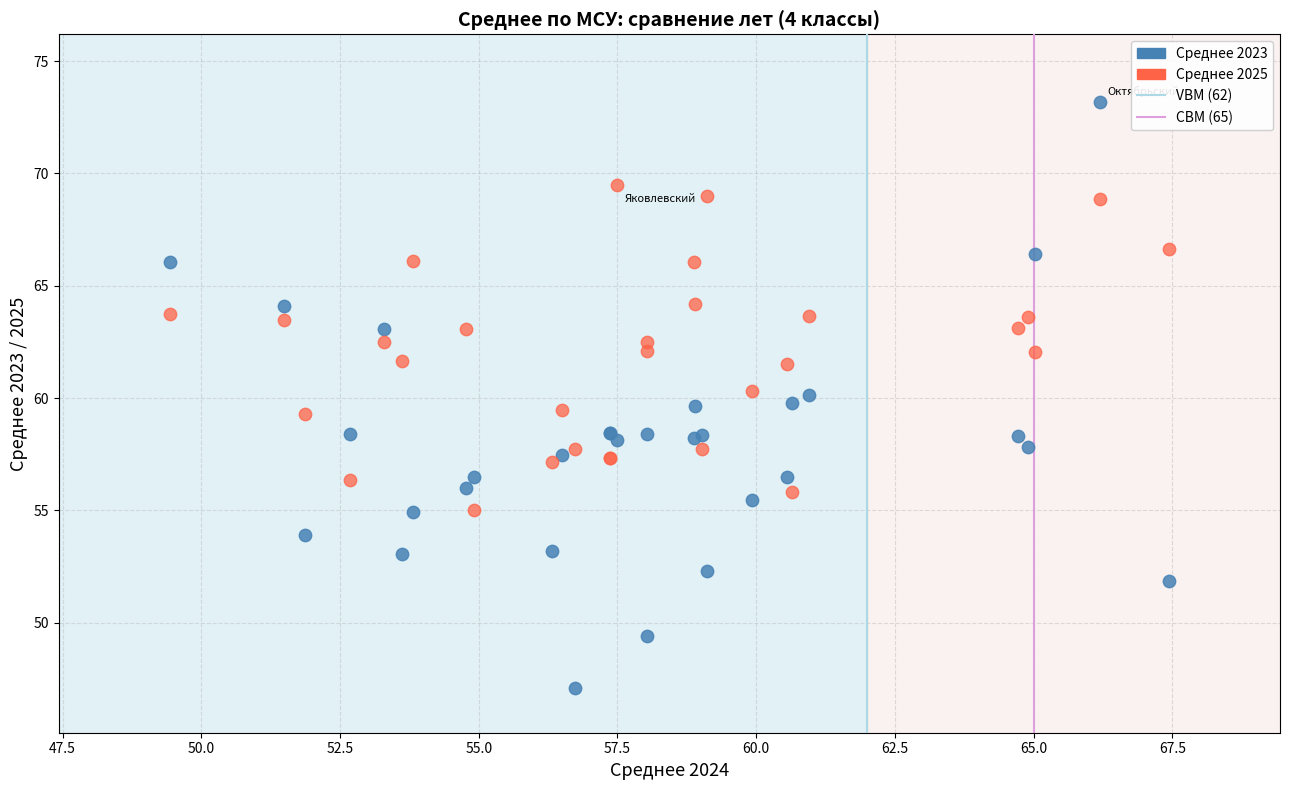

Which series reaches the minimum Y coordinate?

Среднее 2023